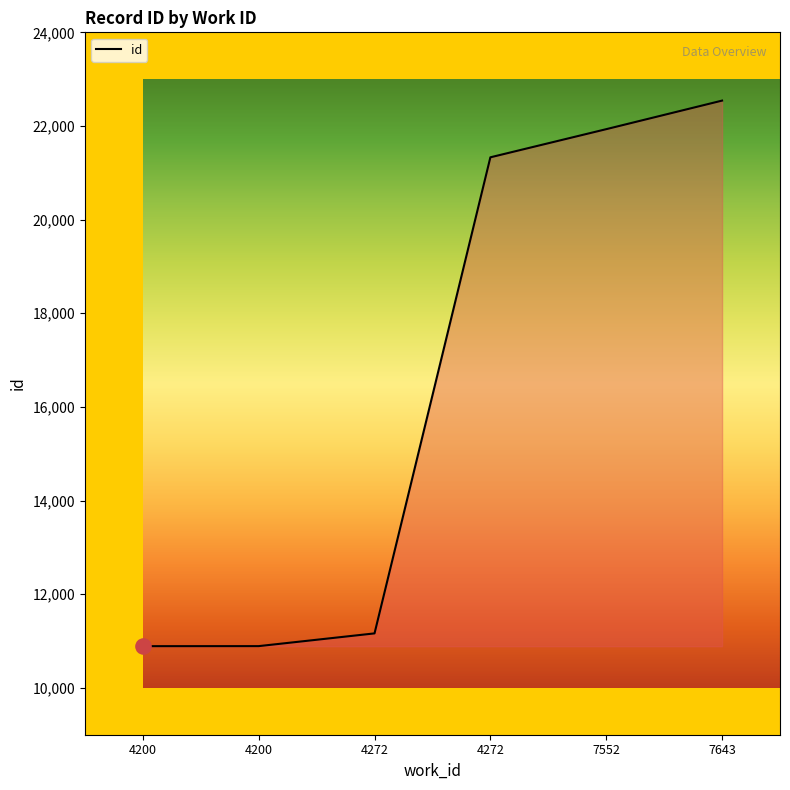

What is the change in value from 4200 to 7552?

+11041